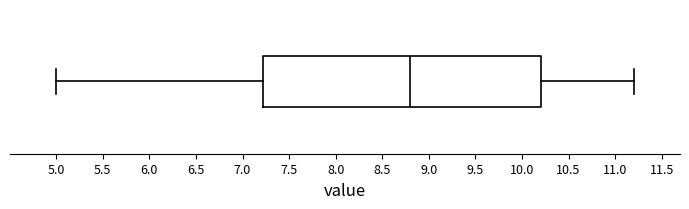

Transcribe this box plot: give where the median line is, the range the box spans, and where the two whiskers end, as read against the x-axis. The values are not printed on the chart, so give them approximately, as read against the axis.

median 8.80, box 7.25 to 10.20, whiskers 5.00 to 11.20